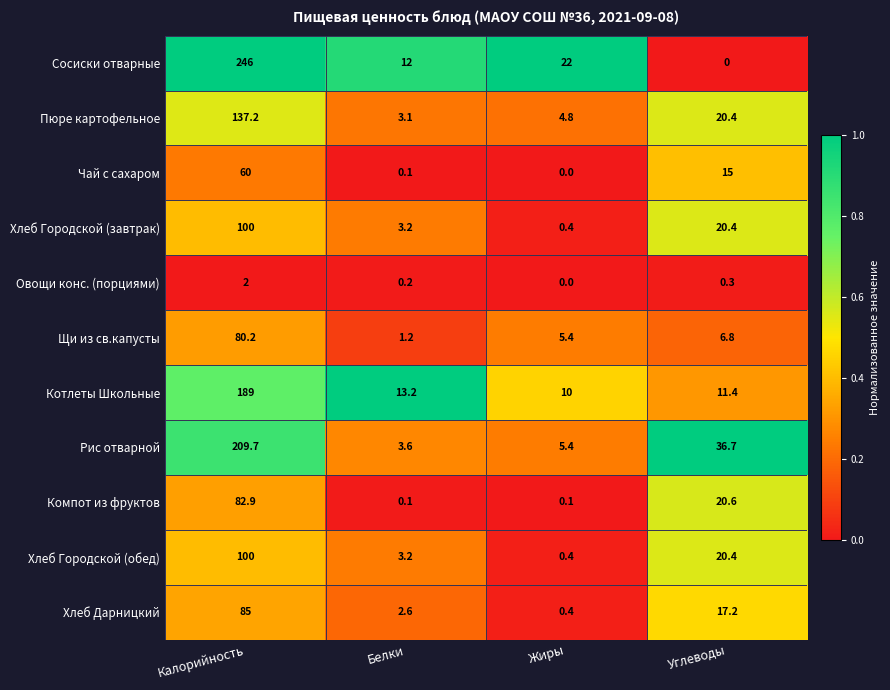

Is it true that Хлеб Дарницкий equals 0.4 at Жиры?

True